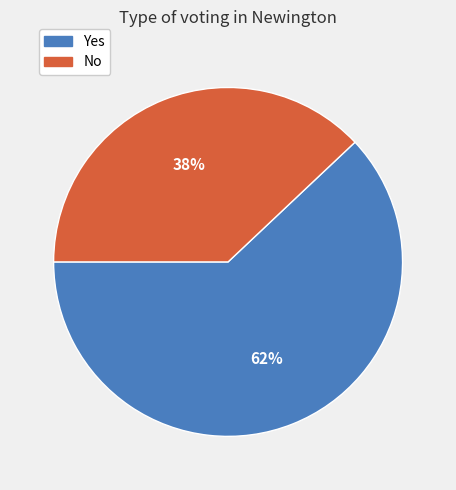

To the nearest percent, what percentage of the pie is No?

38%